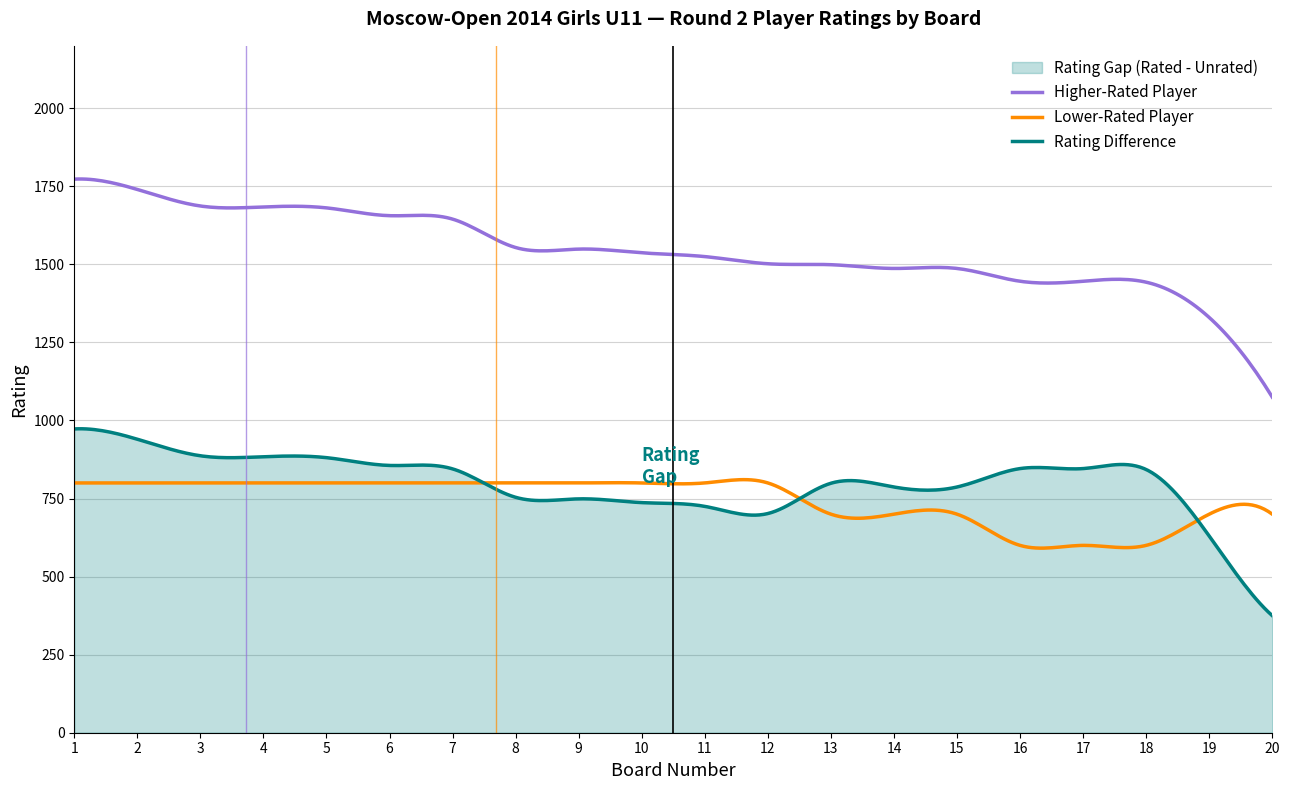

True or false: Lower-Rated Player and Higher-Rated Player intersect in this chart.

False